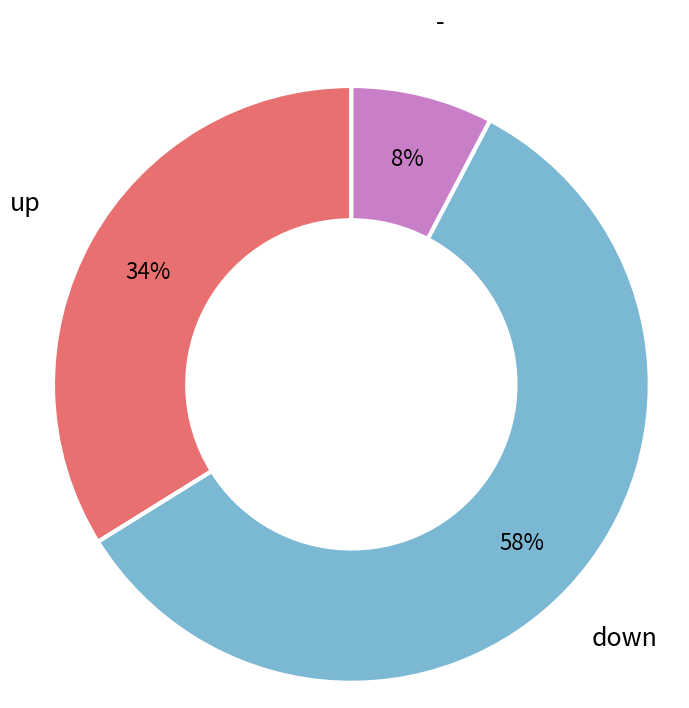

Which has a higher value, down or up?

down